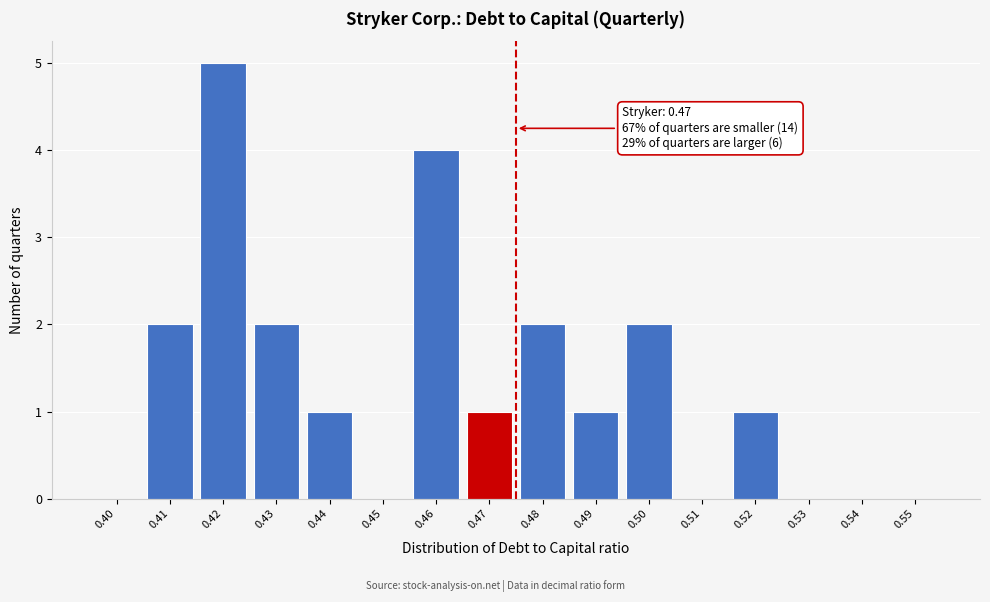

Reading left to right, what are all the values shown in this chart?

0.40=0	0.41=2	0.42=5	0.43=2	0.44=1	0.45=0	0.46=4	0.47=1	0.48=2	0.49=1	0.50=2	0.51=0	0.52=1	0.53=0	0.54=0	0.55=0